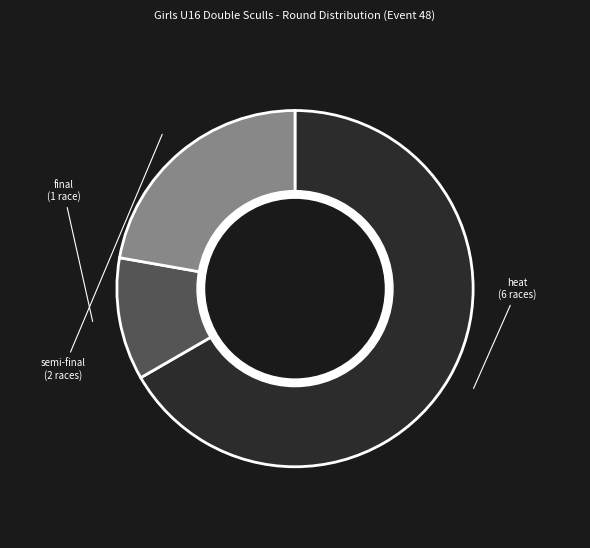

Does any single category account for the majority?

Yes